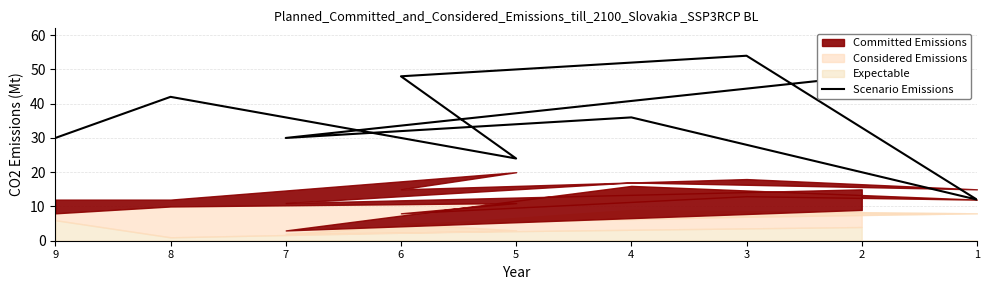

How many lines are shown in the chart?

1